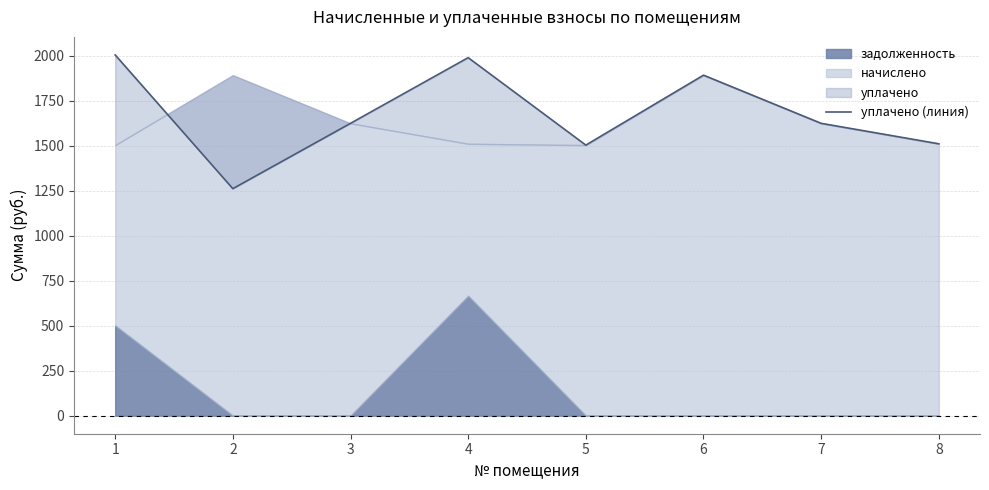

Where is the first local maximum?

4